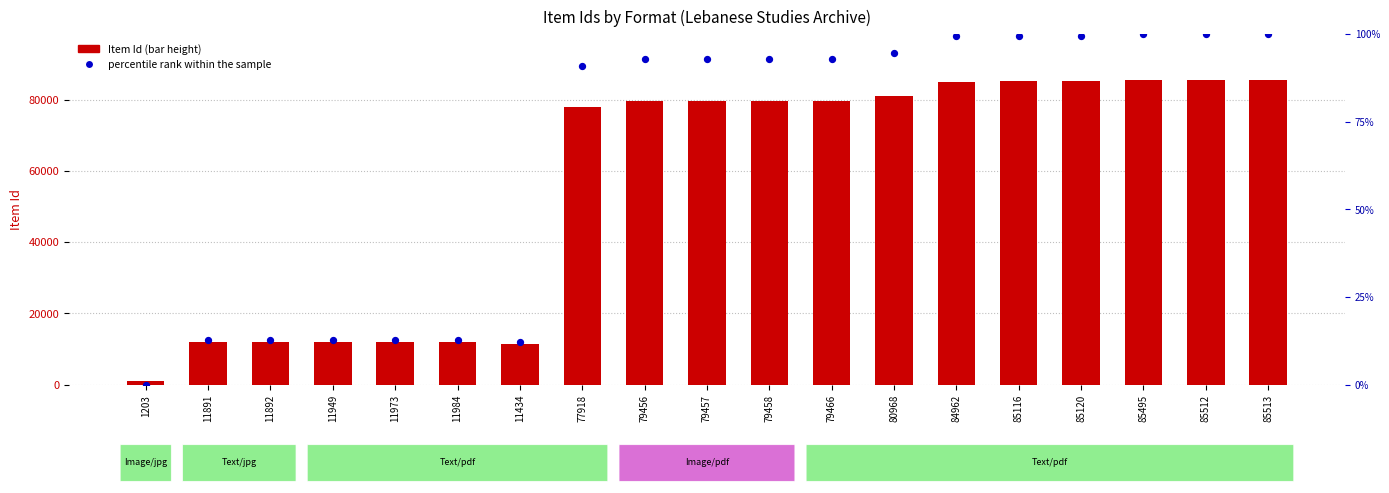

Which series has the largest total across all categories?

Item Id